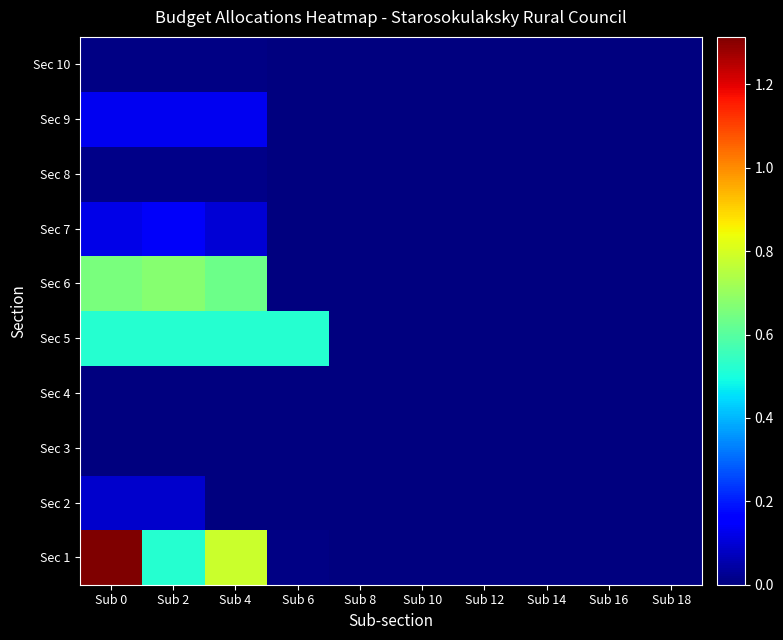

Reading left to right, list all the values displayed in this chart.

Sec 1: Sub 0=1314028	Sub 2=520800	Sub 4=785316	Sub 6=7912	Sub 8=0	Sub 10=0	Sub 12=0	Sub 14=0	Sub 16=0	Sub 18=0
Sec 2: Sub 0=89900	Sub 2=89900	Sub 4=0	Sub 6=0	Sub 8=0	Sub 10=0	Sub 12=0	Sub 14=0	Sub 16=0	Sub 18=0
Sec 3: Sub 0=0	Sub 2=0	Sub 4=0	Sub 6=0	Sub 8=0	Sub 10=0	Sub 12=0	Sub 14=0	Sub 16=0	Sub 18=0
Sec 4: Sub 0=0	Sub 2=0	Sub 4=0	Sub 6=0	Sub 8=0	Sub 10=0	Sub 12=0	Sub 14=0	Sub 16=0	Sub 18=0
Sec 5: Sub 0=520800	Sub 2=520800	Sub 4=520800	Sub 6=520800	Sub 8=0	Sub 10=0	Sub 12=0	Sub 14=0	Sub 16=0	Sub 18=0
Sec 6: Sub 0=652874	Sub 2=676258	Sub 4=633874	Sub 6=0	Sub 8=0	Sub 10=0	Sub 12=0	Sub 14=0	Sub 16=0	Sub 18=0
Sec 7: Sub 0=119000	Sub 2=142384	Sub 4=100000	Sub 6=0	Sub 8=0	Sub 10=0	Sub 12=0	Sub 14=0	Sub 16=0	Sub 18=0
Sec 8: Sub 0=12589	Sub 2=12589	Sub 4=12589	Sub 6=0	Sub 8=0	Sub 10=0	Sub 12=0	Sub 14=0	Sub 16=0	Sub 18=0
Sec 9: Sub 0=132442	Sub 2=132442	Sub 4=132442	Sub 6=0	Sub 8=0	Sub 10=0	Sub 12=0	Sub 14=0	Sub 16=0	Sub 18=0
Sec 10: Sub 0=7912	Sub 2=7912	Sub 4=7912	Sub 6=0	Sub 8=0	Sub 10=0	Sub 12=0	Sub 14=0	Sub 16=0	Sub 18=0